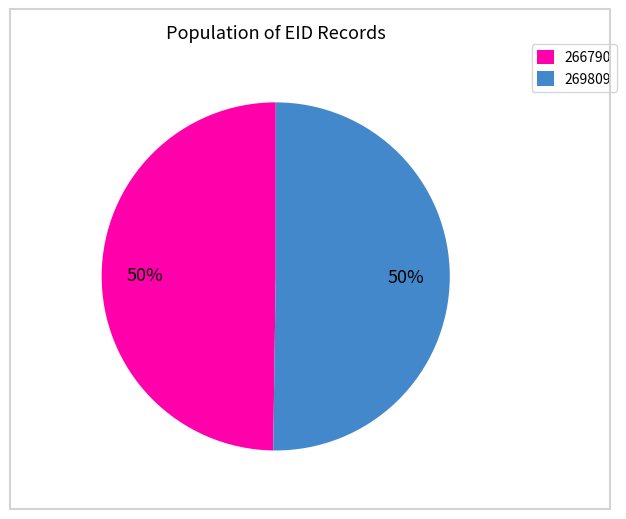

Count the number of slices in the pie.

2